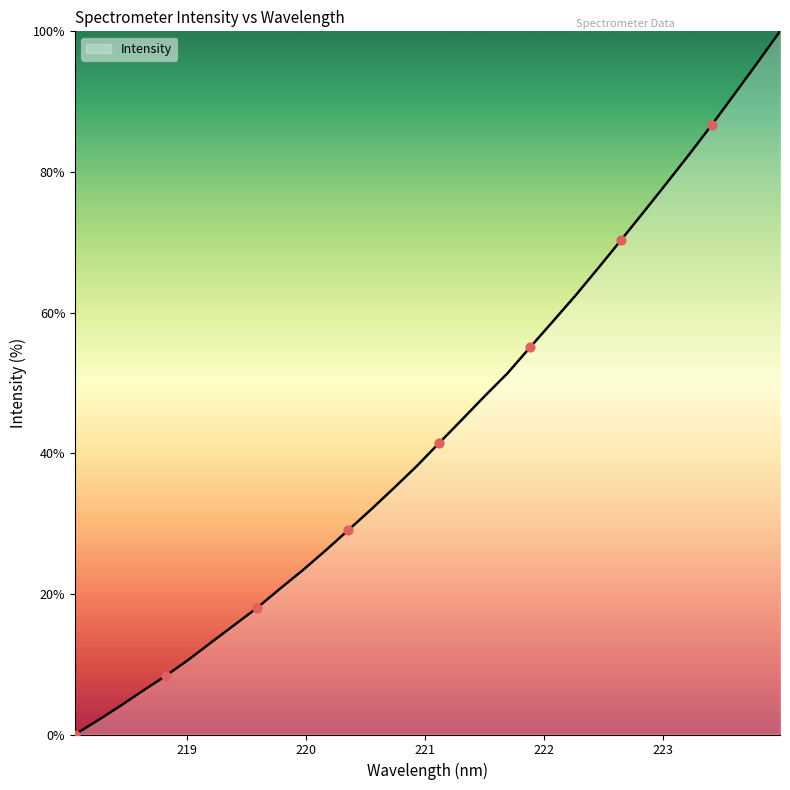

What is the maximum value shown in the chart?

100.0